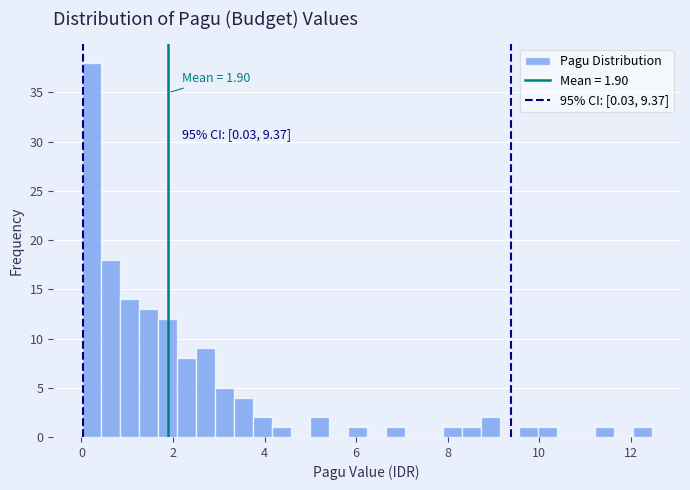

Around what value on the x-axis is the tallest bar? Give the approximate position of its centre, as read against the axis.

0.2